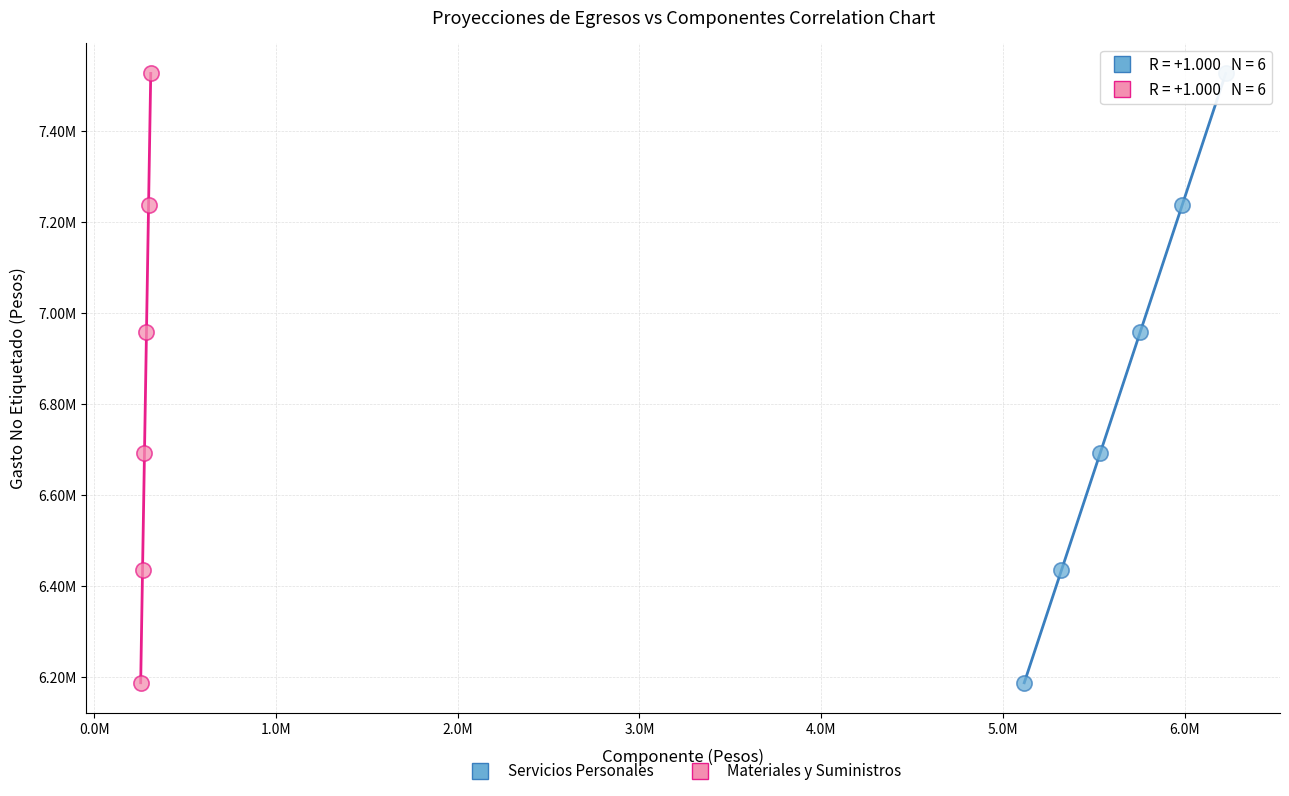

What are all the series names shown in the legend?

Servicios Personales, Materiales y Suministros